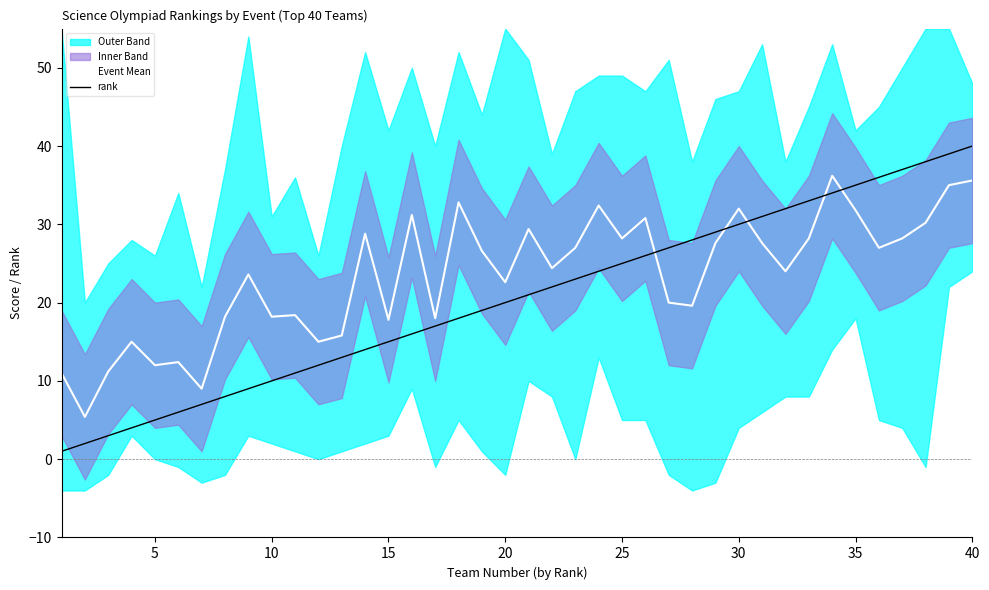

How many interior local peaks does the Event Mean series have?

12